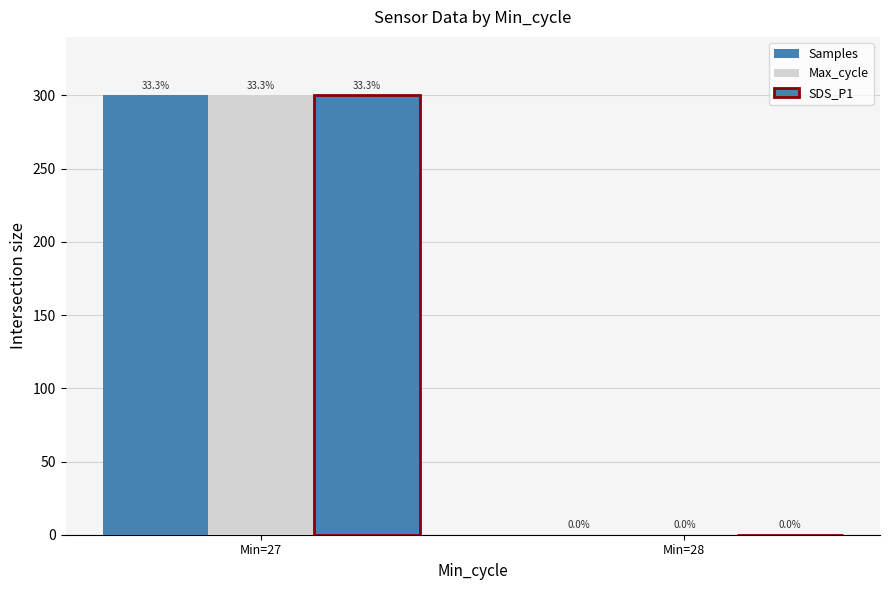

Is the value of Max_cycle at Min=27 greater than the value of Samples at Min=27?

No